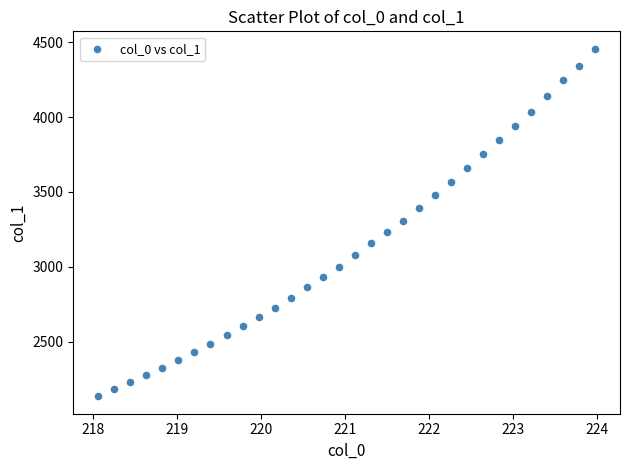

What is the range of Y values (max minus min)?

2322.6